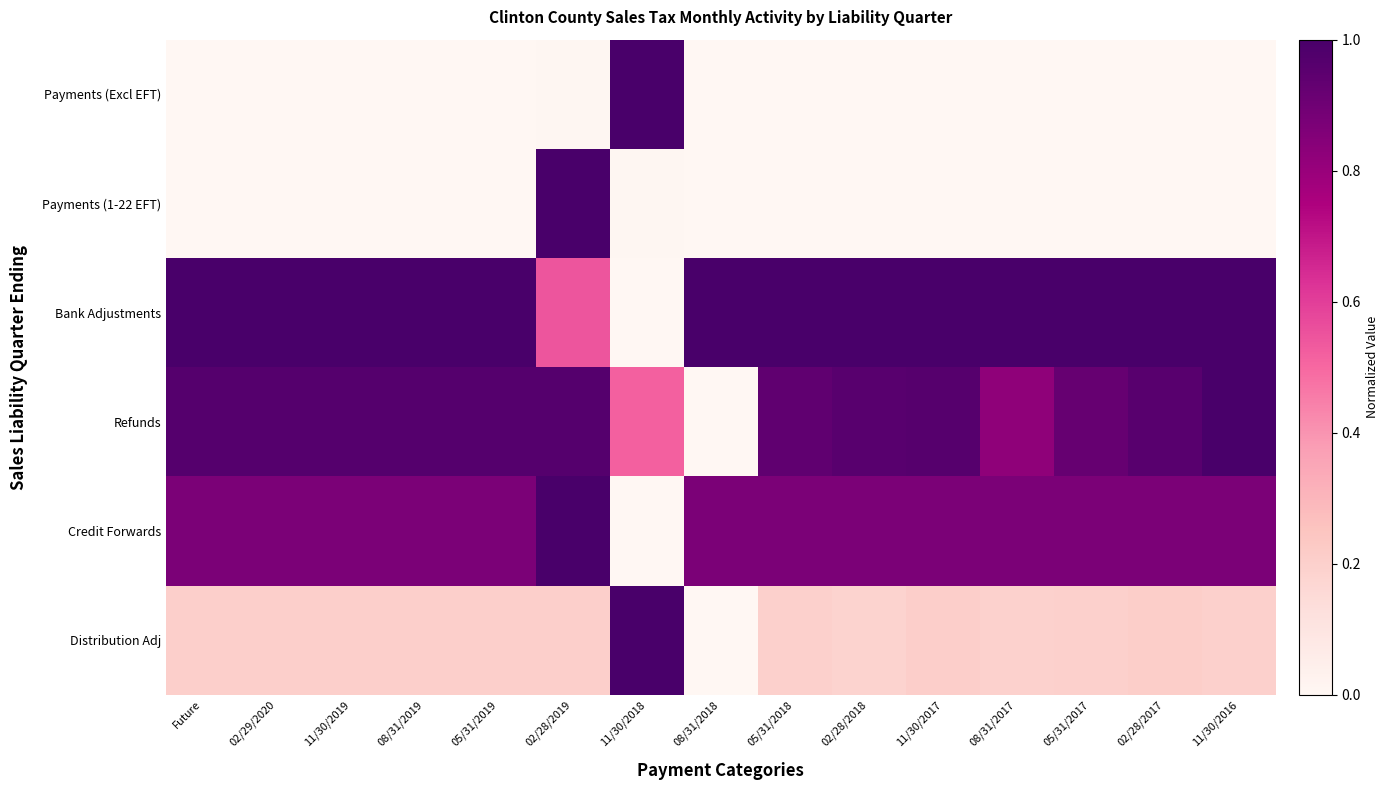

Which label corresponds to the largest value in the chart?

11/30/2018